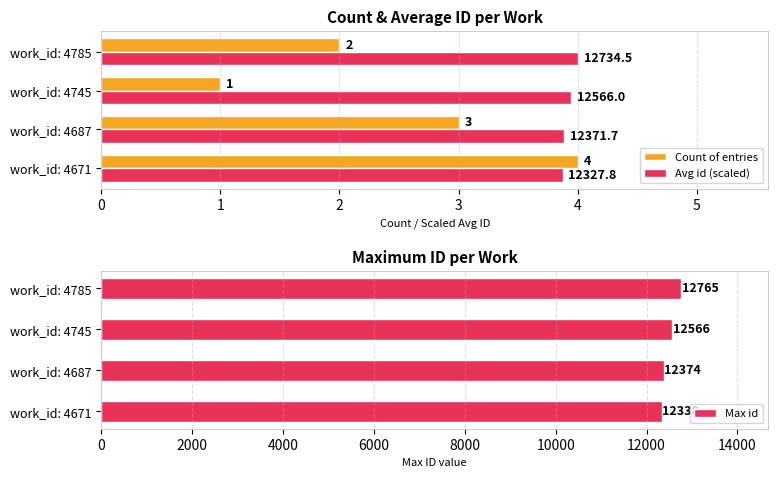

What is the approximate value of Count of entries at work_id: 4785?

2.0